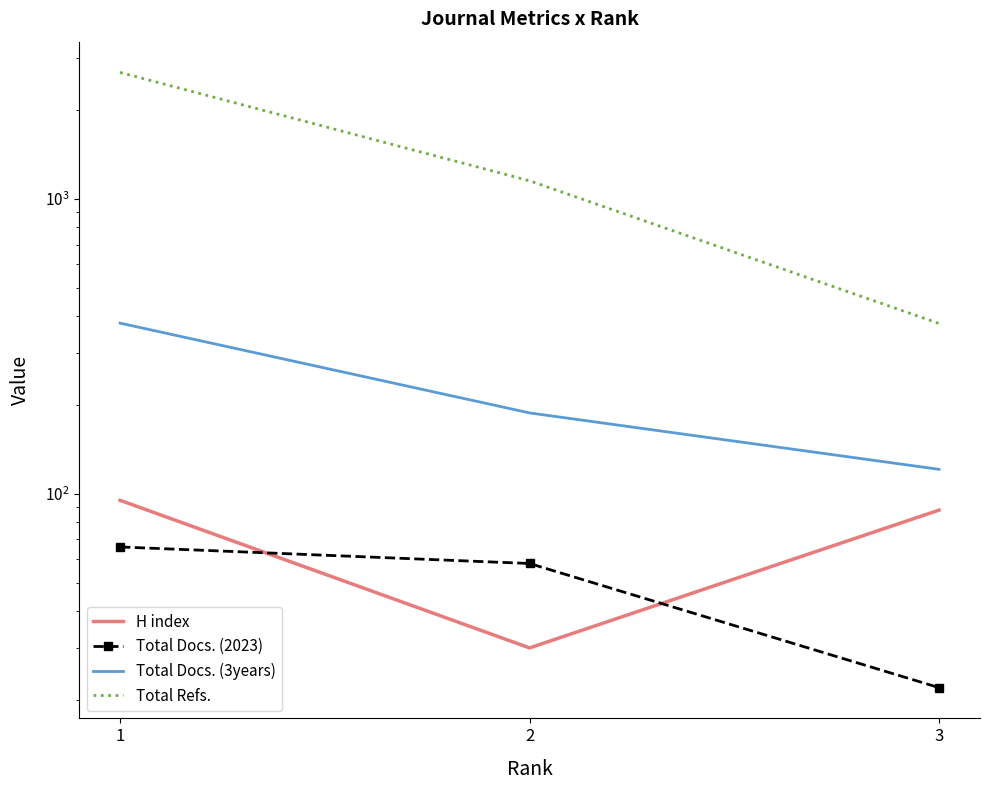

Is the value of H index at 2 greater than the value of Total Refs. at 1?

No